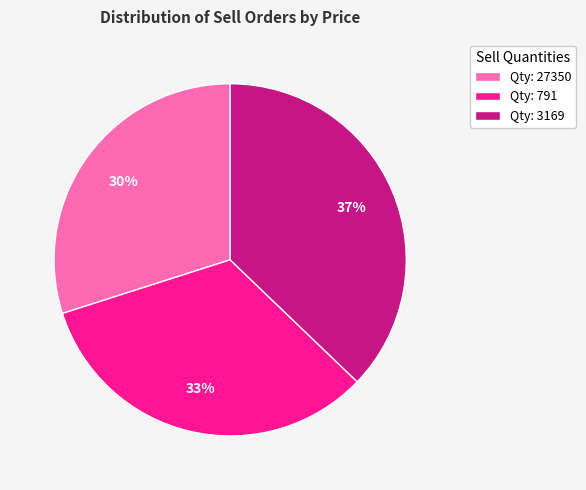

True or false: Qty: 791 accounts for 47% of the total.

False